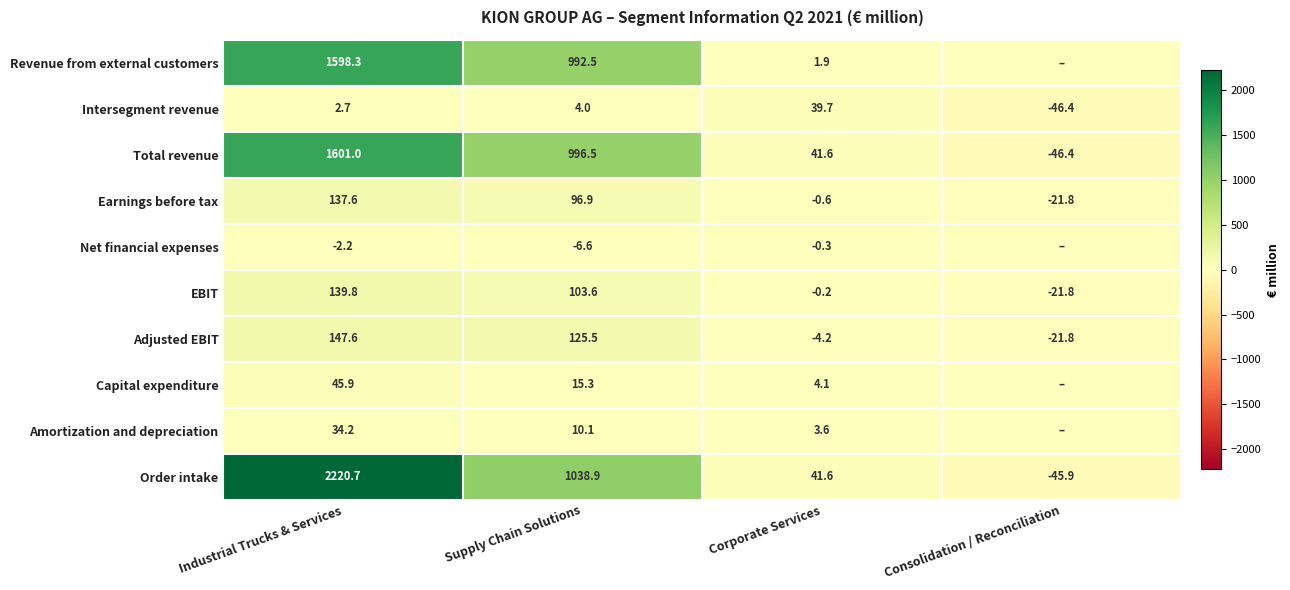

How many positive values does the Order intake series have?

3